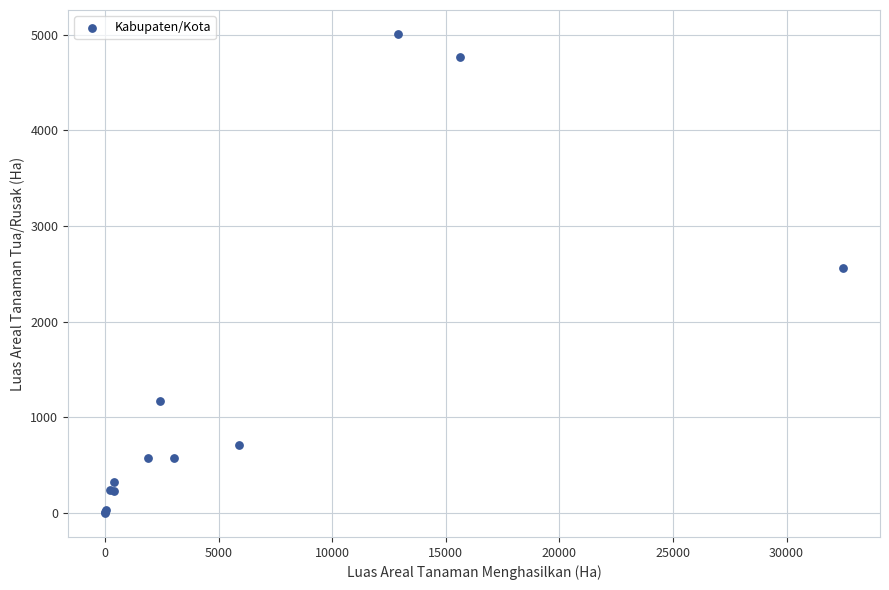

What Y value in the scatter plot is closest to 2504?

2566